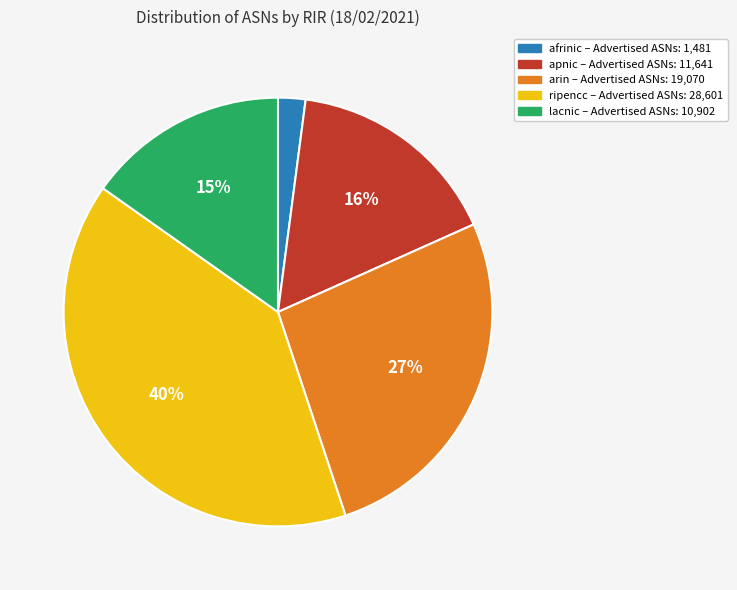

Is it true that ripencc is 40% of the pie?

True